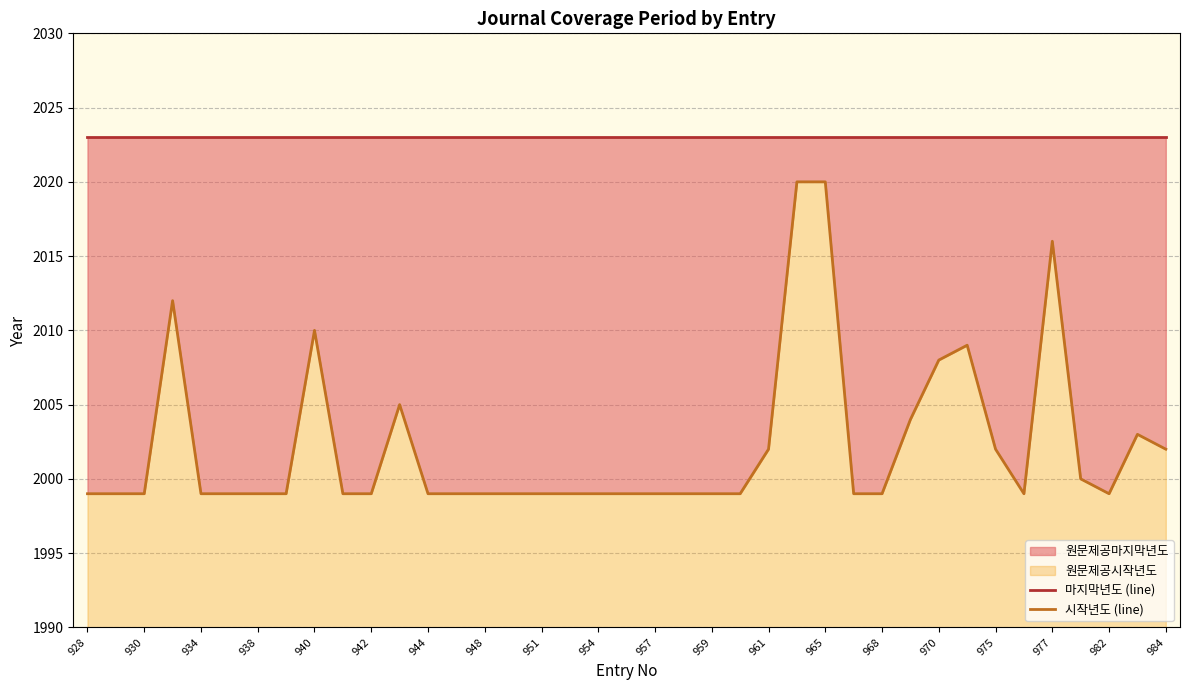

True or false: 마지막년도 (line) has more than 2 interior local peaks.

False